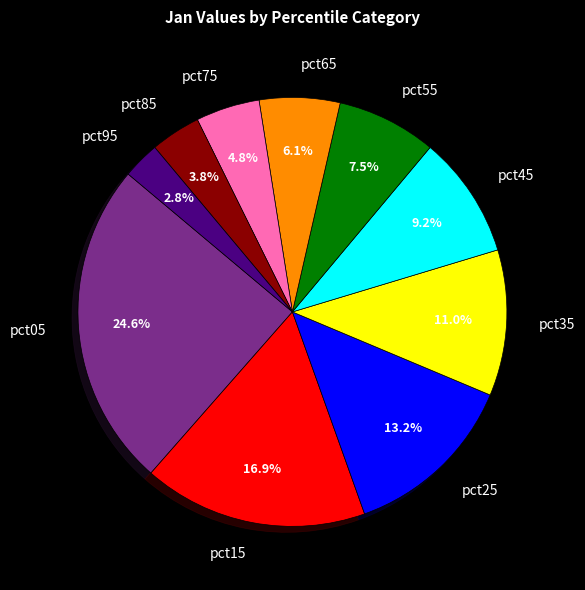

Which slice is the largest?

pct05